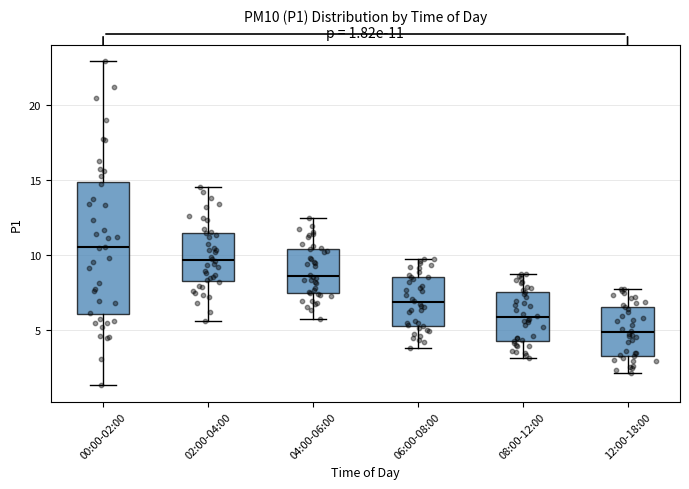

Which box is the tallest, from its lower edge to its upper edge?

00:00-02:00